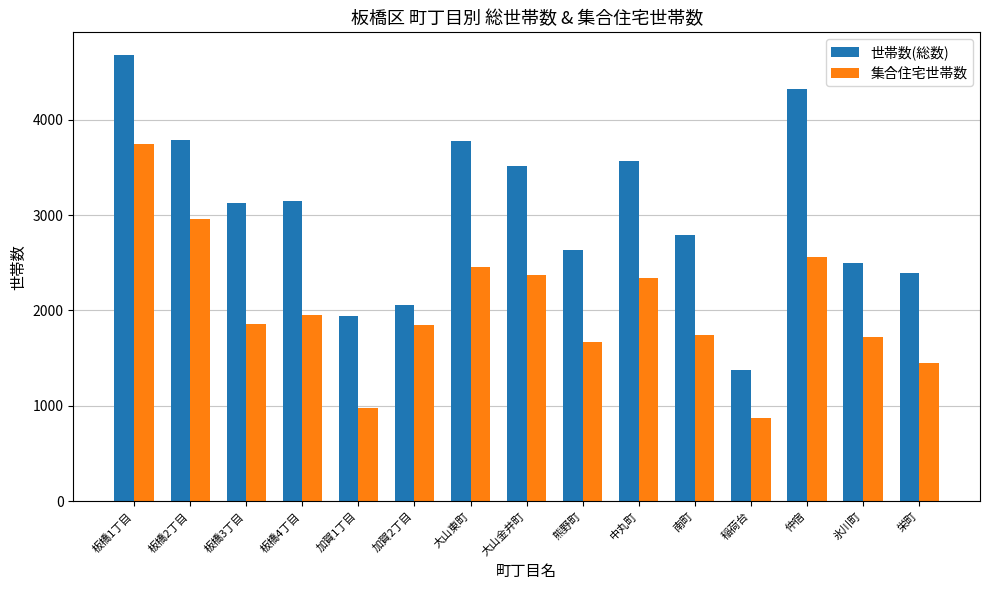

What is the total value across all series at 大山金井町?

5888